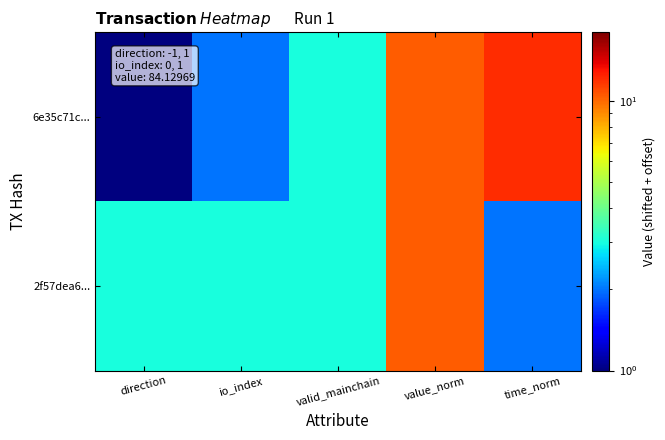

Which category has the highest value across all series?

time_norm